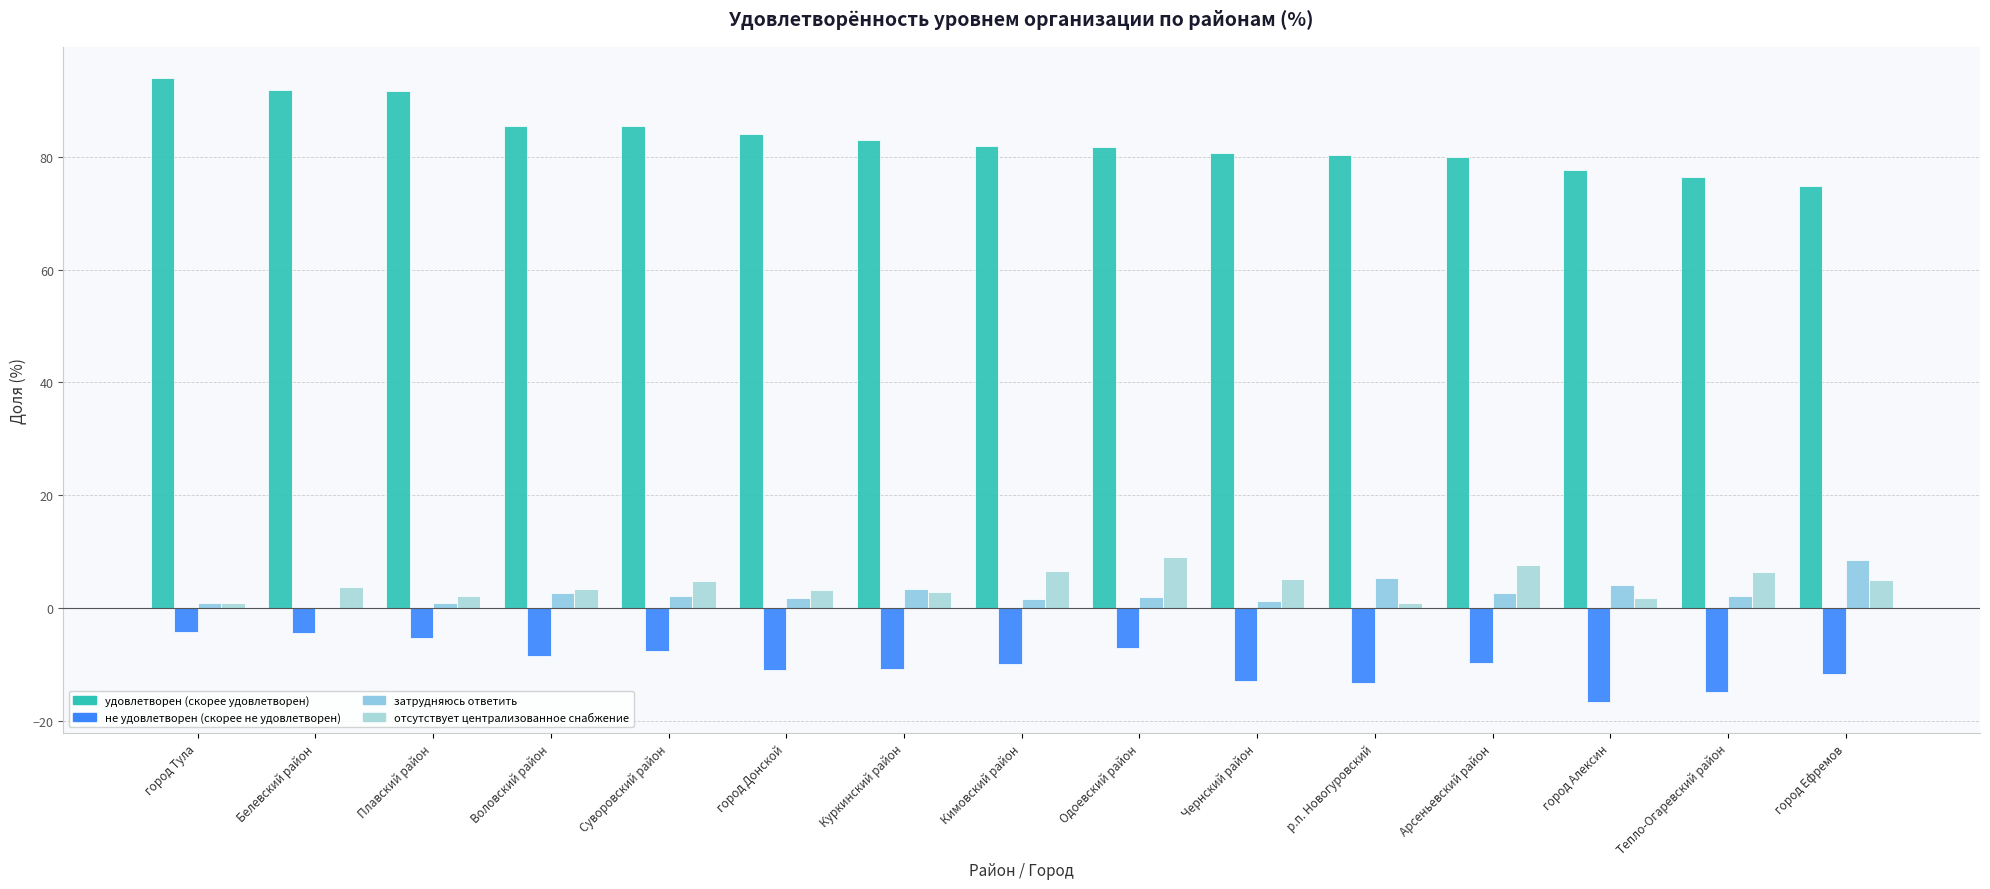

Reading right to left, what are all the values shown in this chart?

удовлетворен (скорее удовлетворен): 74.8	76.4	77.7	79.9	80.4	80.6	81.8	82.0	83.0	84.1	85.4	85.5	91.7	91.8	93.9
не удовлетворен (скорее не удовлетворен): -11.8	-15.0	-16.7	-9.8	-13.4	-12.9	-7.1	-9.9	-10.8	-11.0	-7.7	-8.6	-5.4	-4.4	-4.3
затрудняюсь ответить: 8.5	2.1	4.0	2.7	5.4	1.3	1.9	1.5	3.4	1.7	2.1	2.6	0.8	0.0	0.9
отсутствует централизованное снабжение: 4.9	6.4	1.7	7.6	0.9	5.2	9.1	6.6	2.8	3.2	4.8	3.3	2.1	3.8	0.9